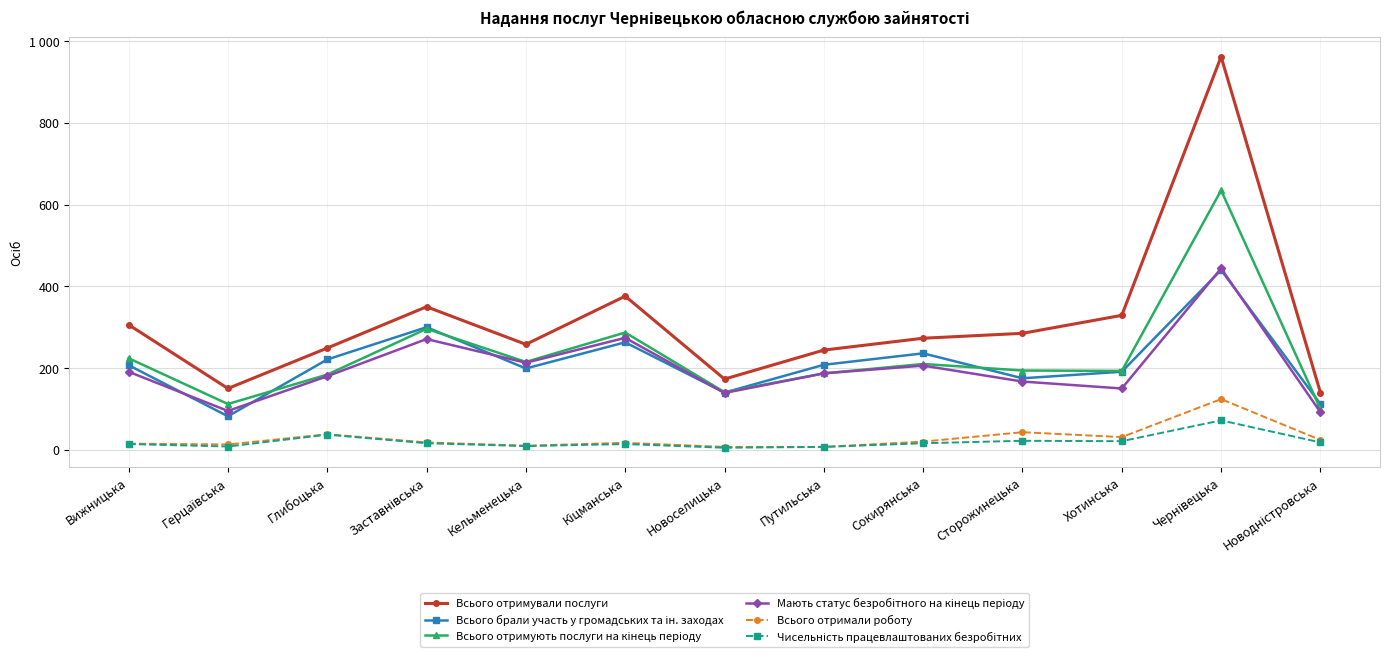

Reading left to right, what are all the values shown in this chart?

Всього отримували послуги: 306	150	249	350	258	376	173	244	273	285	329	962	140
Всього брали участь у громадських та ін. заходах: 207	82	221	300	199	263	140	208	236	175	191	440	112
Всього отримують послуги на кінець періоду: 224	112	184	296	215	287	141	187	210	194	193	635	100
Мають статус безробітного на кінець періоду: 191	95	180	271	213	274	139	187	206	167	150	444	92
Всього отримали роботу: 15	13	38	18	10	17	7	7	20	43	31	124	24
Чисельність працевлаштованих безробітних: 14	8	37	16	9	14	5	7	16	22	21	72	18